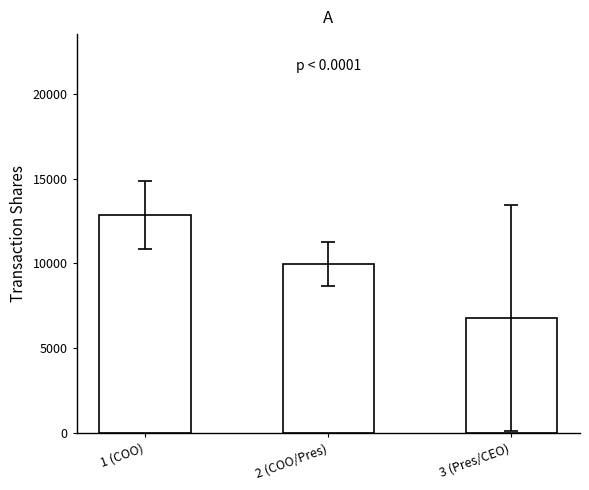

List the labels in order of value, smallest first.

3 (Pres/CEO), 2 (COO/Pres), 1 (COO)